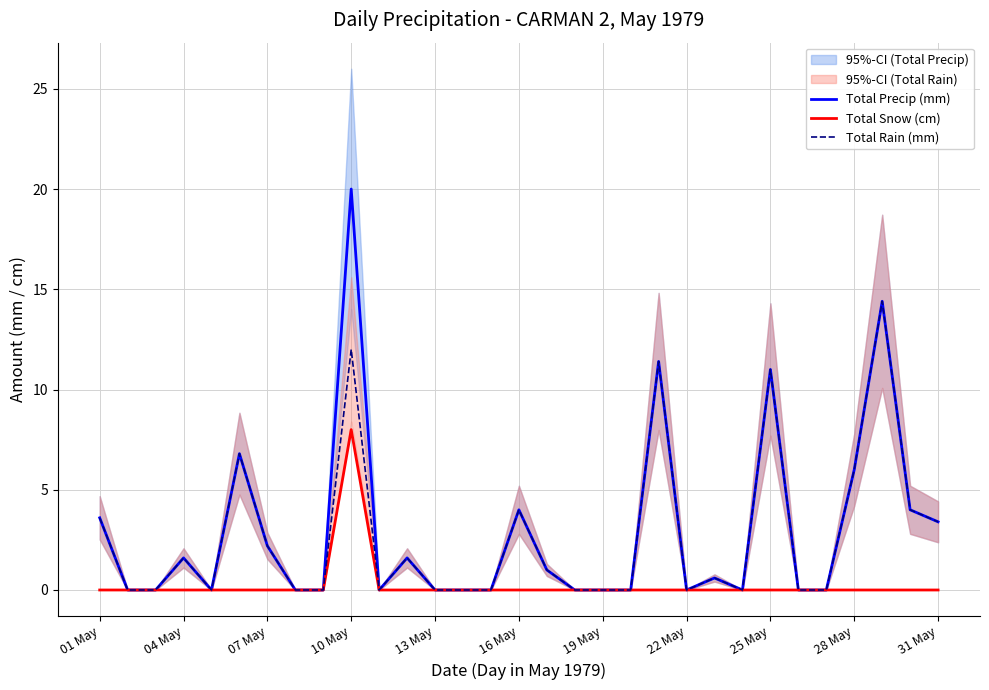

True or false: Total Snow (cm) has a value of 5.5 at 07 May.

False